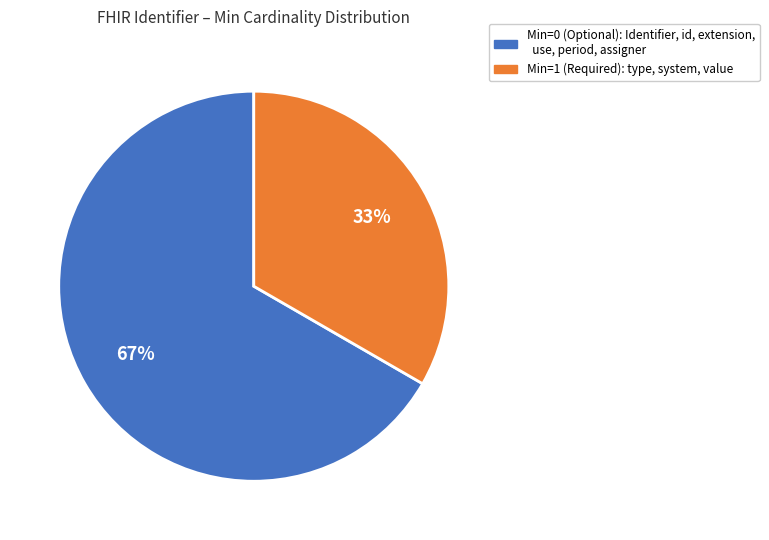

To the nearest percent, what is the average slice percentage?

50%